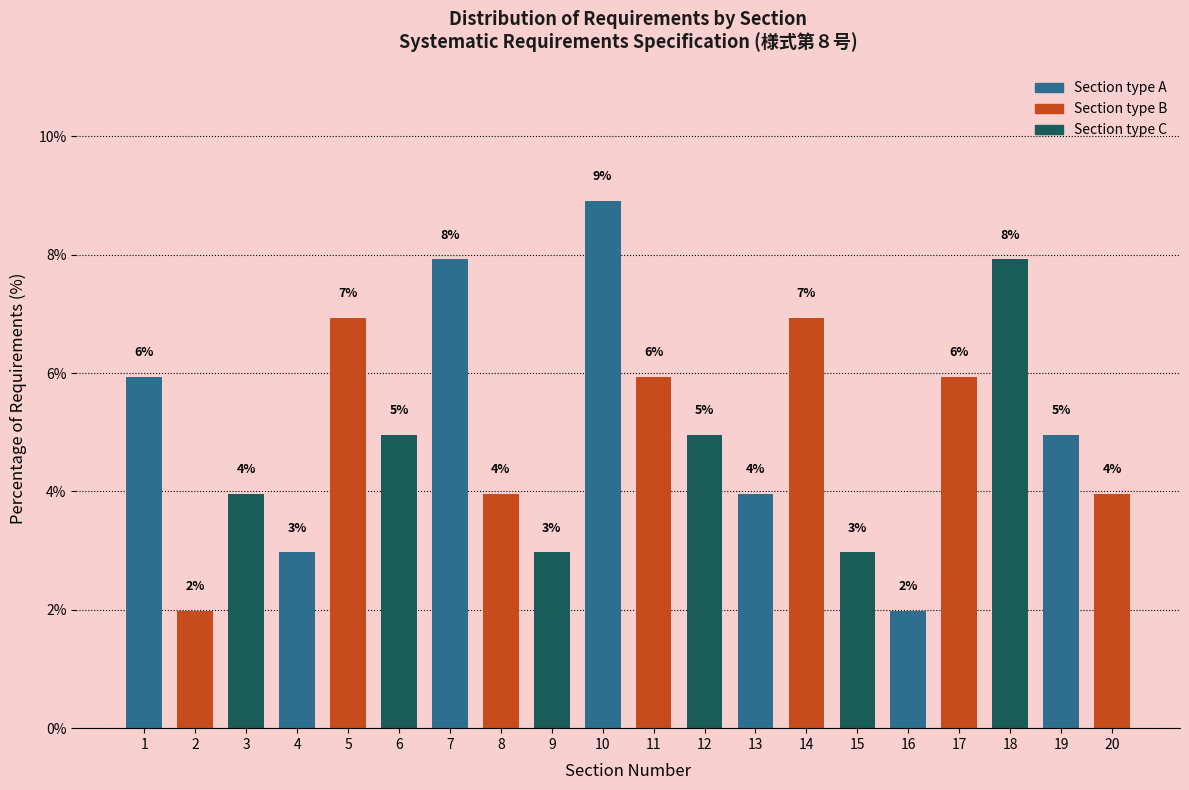

What is the value of the 15th bar from the left?

3.0